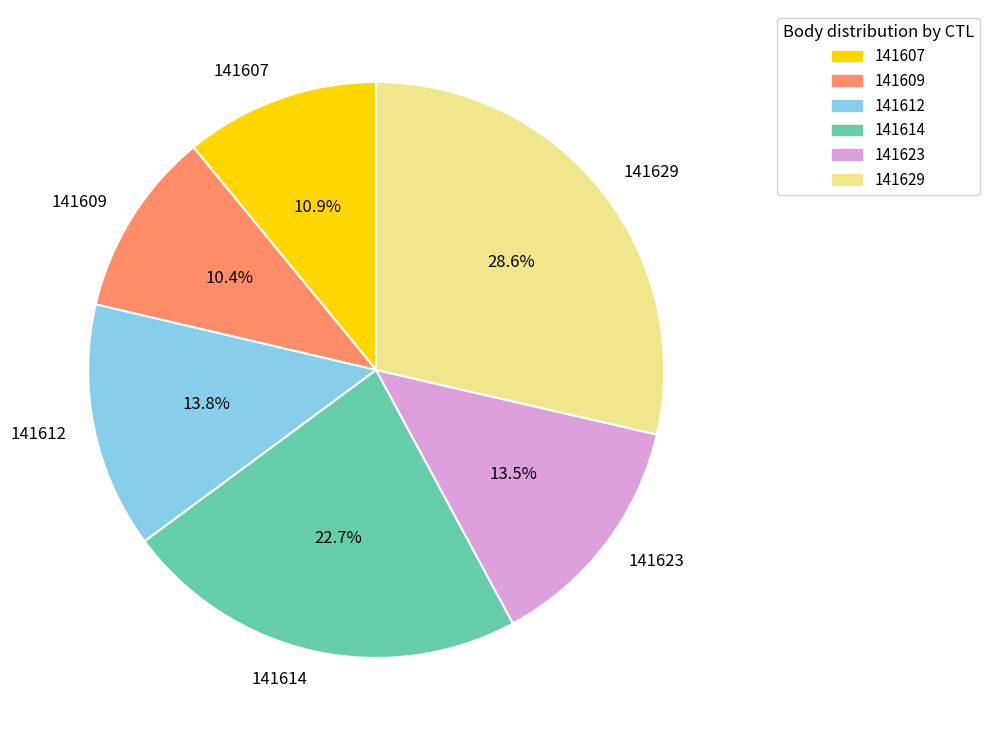

What is the largest slice in the pie chart?

141629